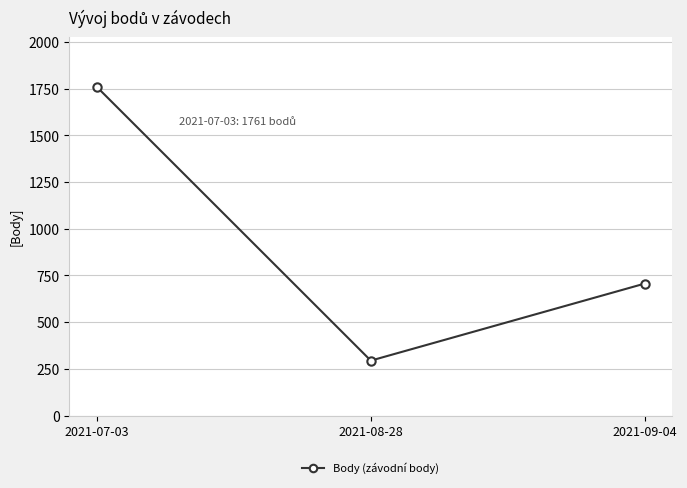

The chart shows a value of 70 at 2021-08-28. True or false?

False